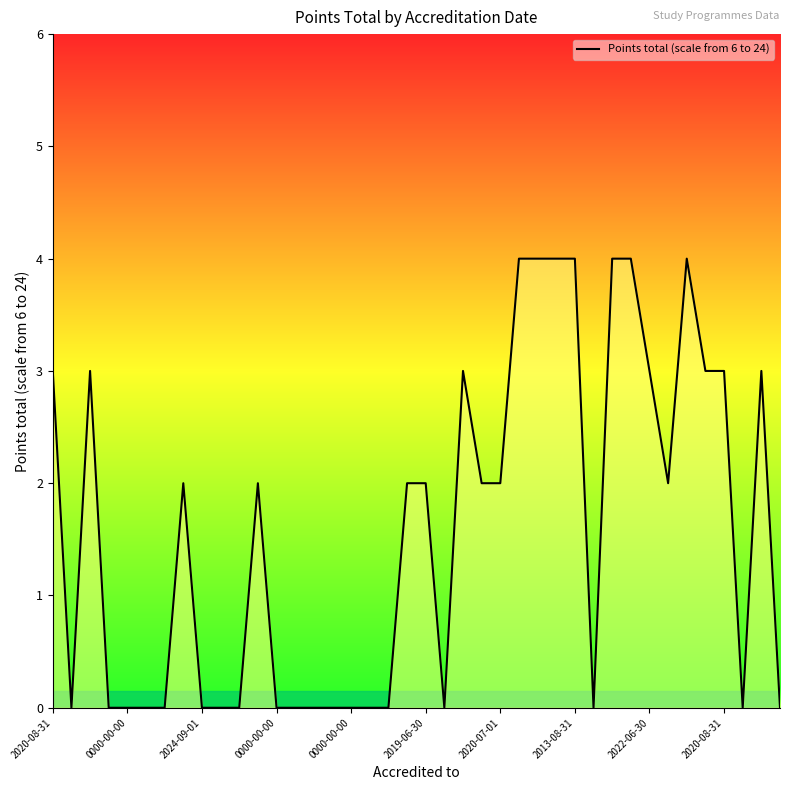

What is the greatest value displayed?

4